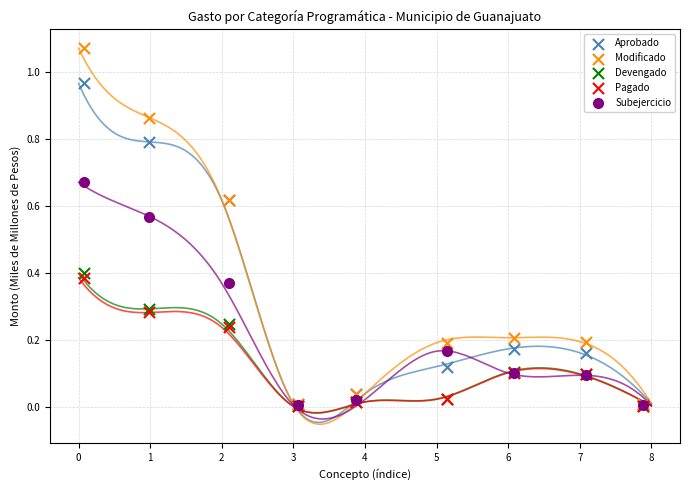

Which series reaches the maximum Y coordinate?

Modificado